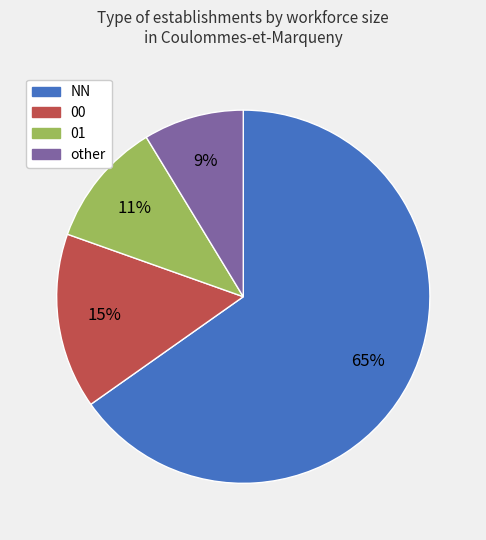

To the nearest percent, what is the combined percentage of NN and 00?

80%